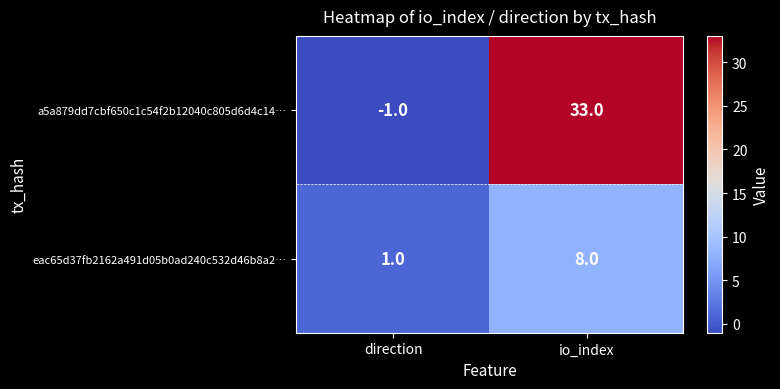

Reading right to left, extract all data points from this chart.

a5a879dd7cbf650c1c54f2b12040c805d6d4c14…: io_index=33	direction=-1
eac65d37fb2162a491d05b0ad240c532d46b8a2…: io_index=8	direction=1